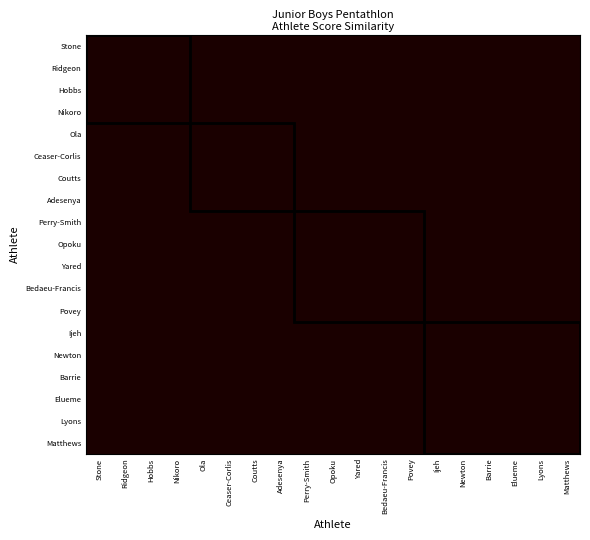

Rank the series by their maximum value, from lowest to highest.

Adesenya, Lyons, Coutts, Bedaeu-Francis, Ceaser-Corlis, Povey, Ijeh, Nikoro, Barrie, Yared, Ola, Elueme, Matthews, Perry-Smith, Opoku, Ridgeon, Newton, Stone, Hobbs